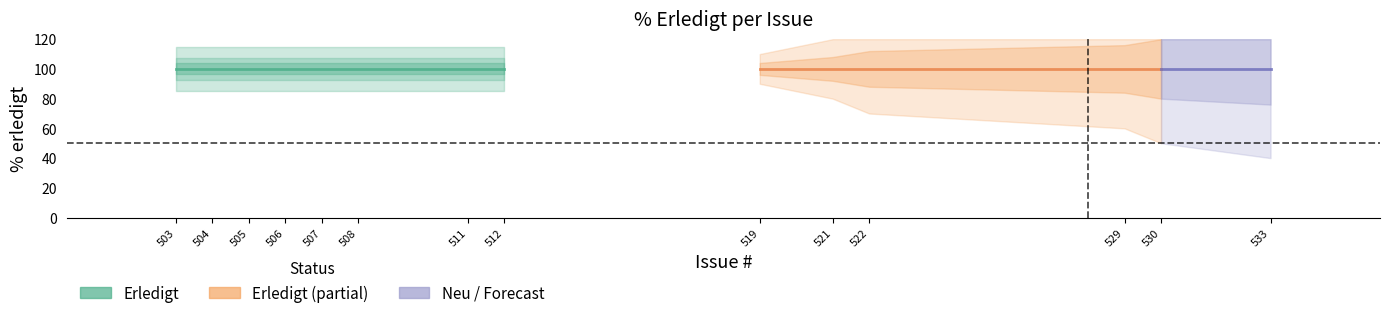

True or false: Neu and Erledigt cross at least once.

False